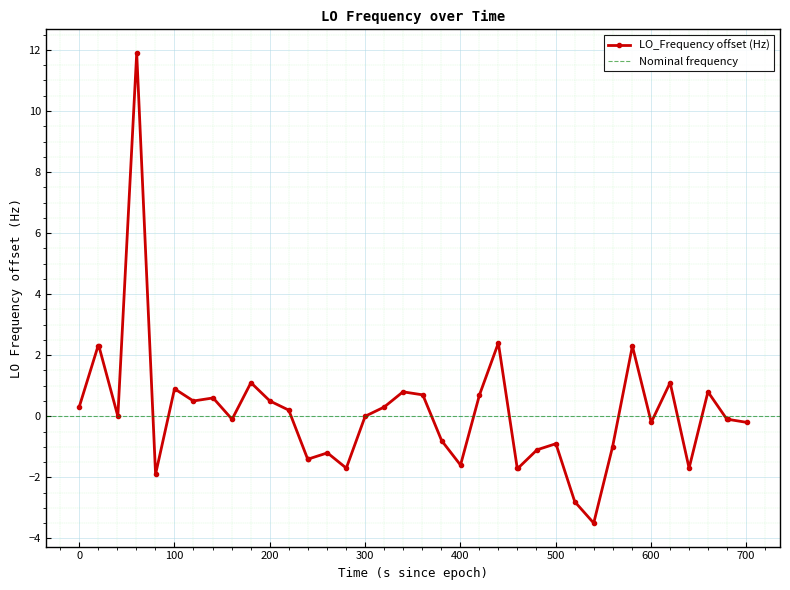

What is the value of the LO_Frequency offset (Hz) point at the 16th from the left?

-1.2